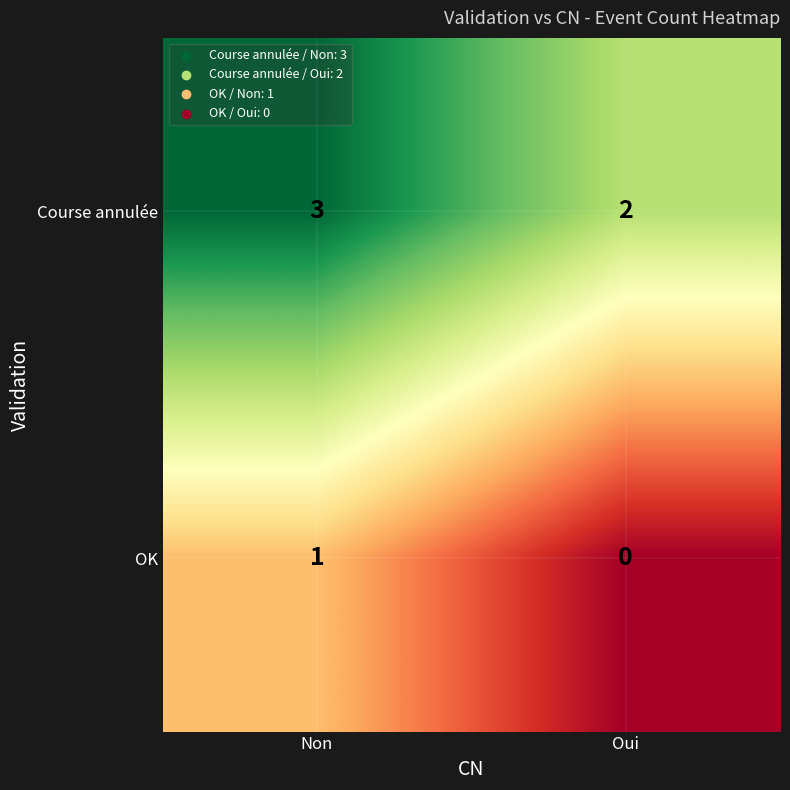

The value of Course annulée at Oui is 2. True or false?

True